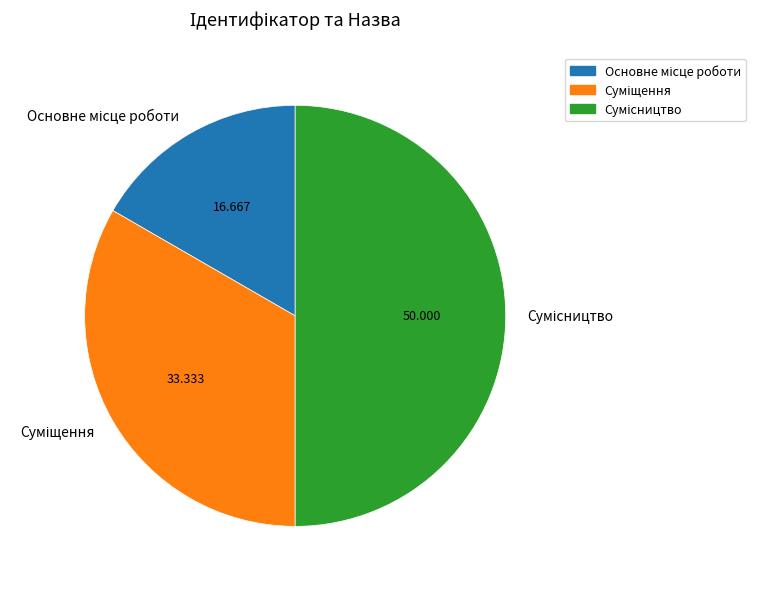

Count the number of slices in the pie.

3